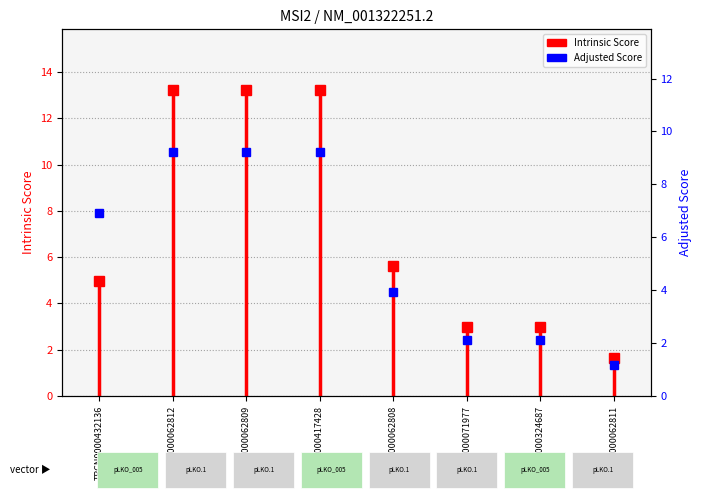

How many lines are shown in the chart?

1